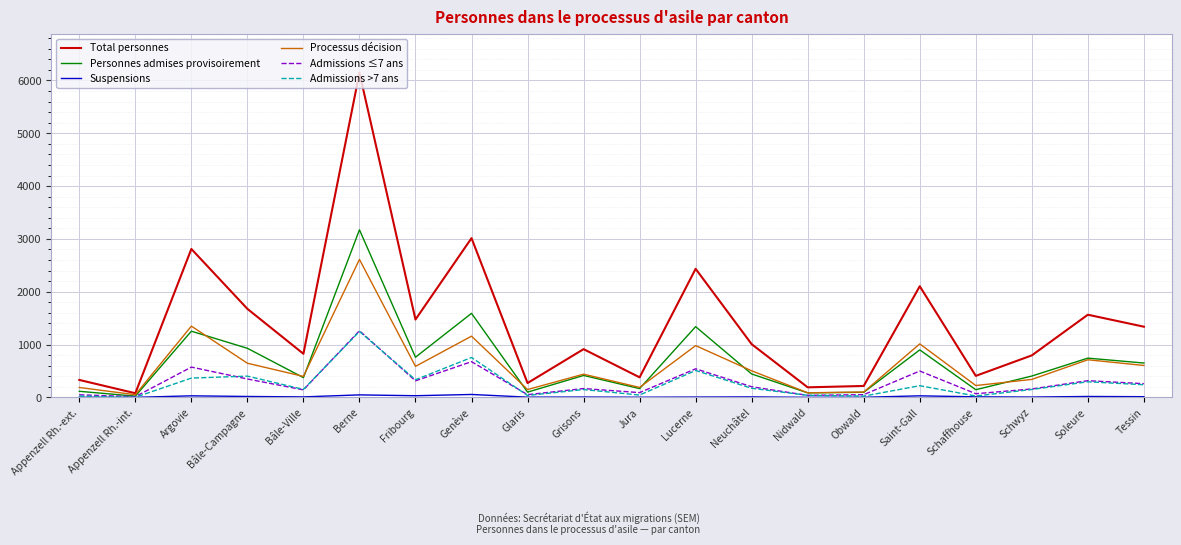

Is the value of Admissions >7 ans at Soleure greater than the value of Personnes admises provisoirement at Schaffhouse?

Yes